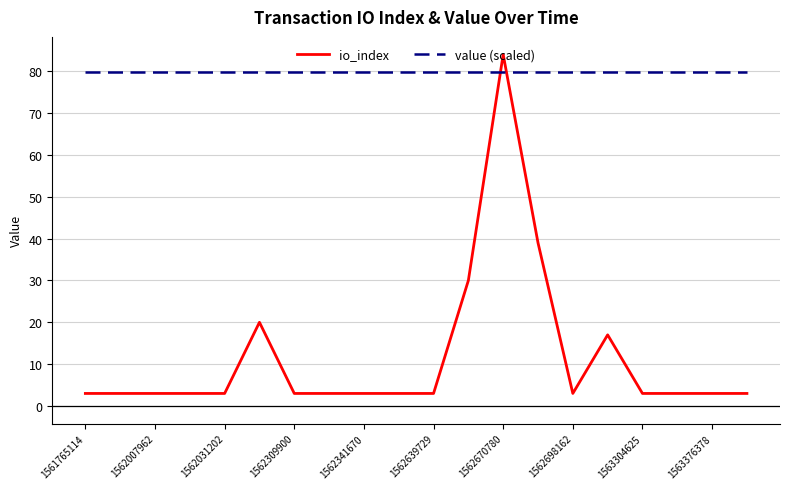

True or false: value (scaled) and io_index intersect in this chart.

True